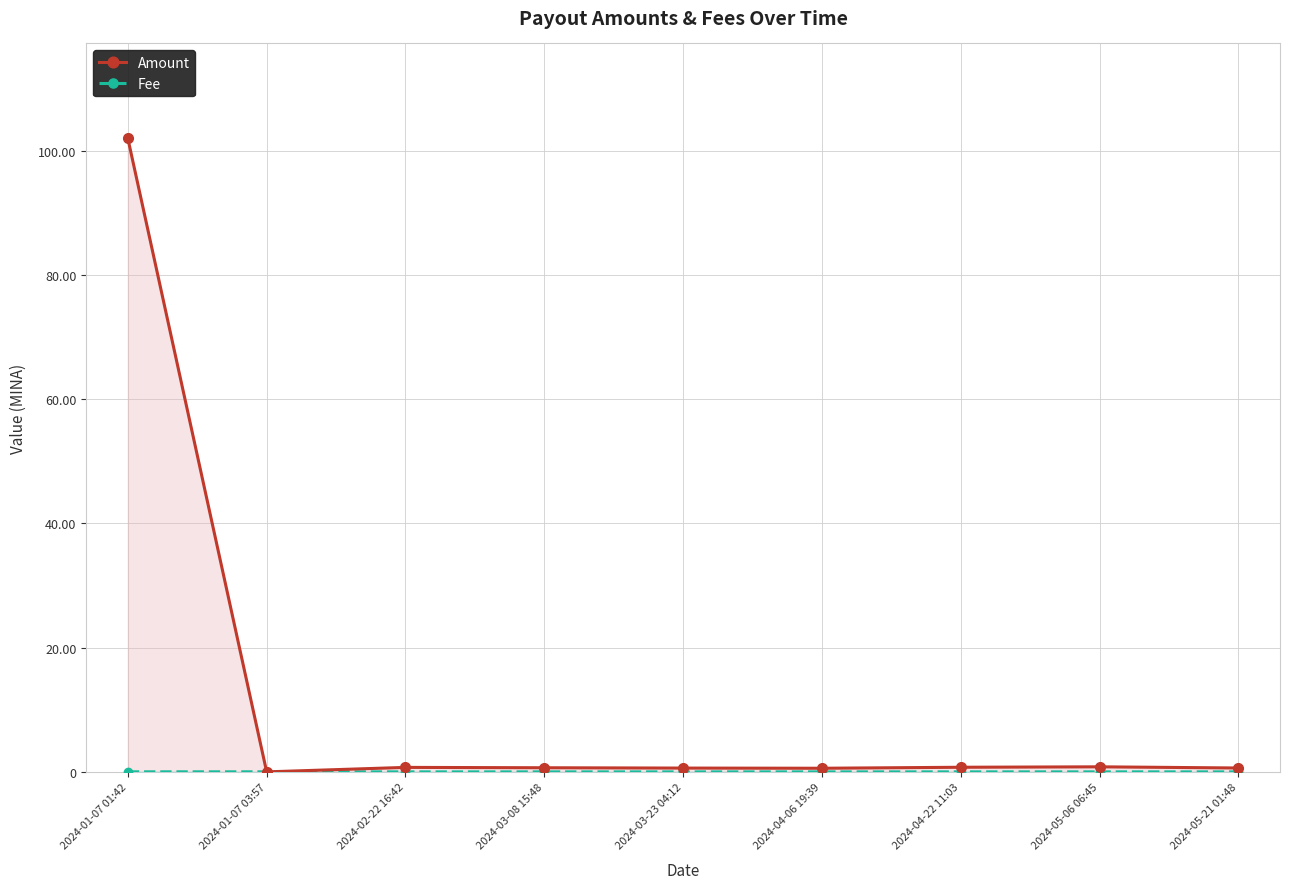

Is it true that Fee equals 0.0 at 2024-02-22 16:42?

False